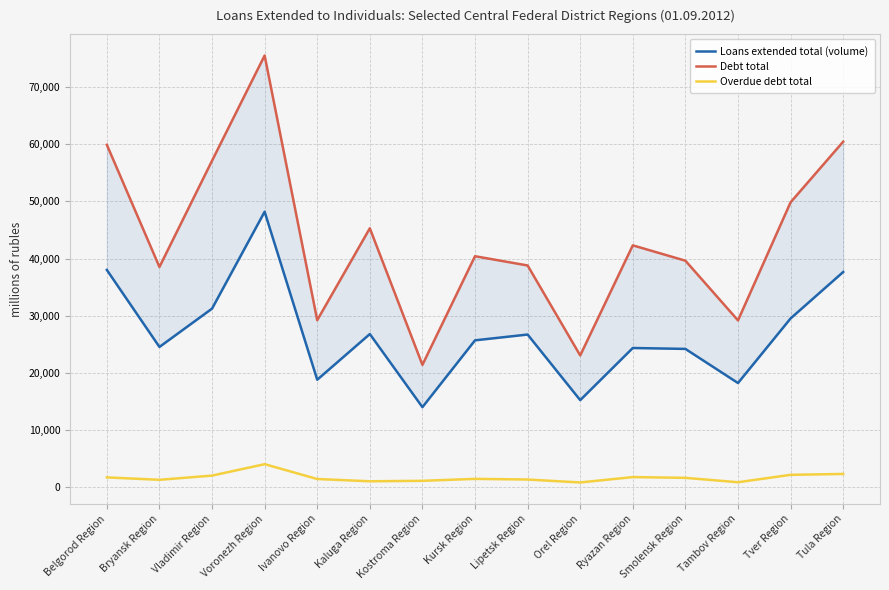

Between Kaluga Region and Orel Region, which is larger?

Kaluga Region